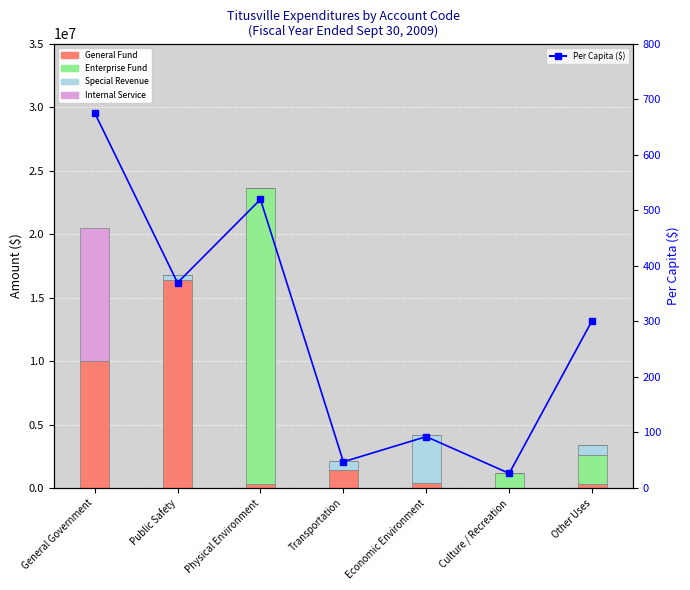

Does the chart contain any negative values?

No